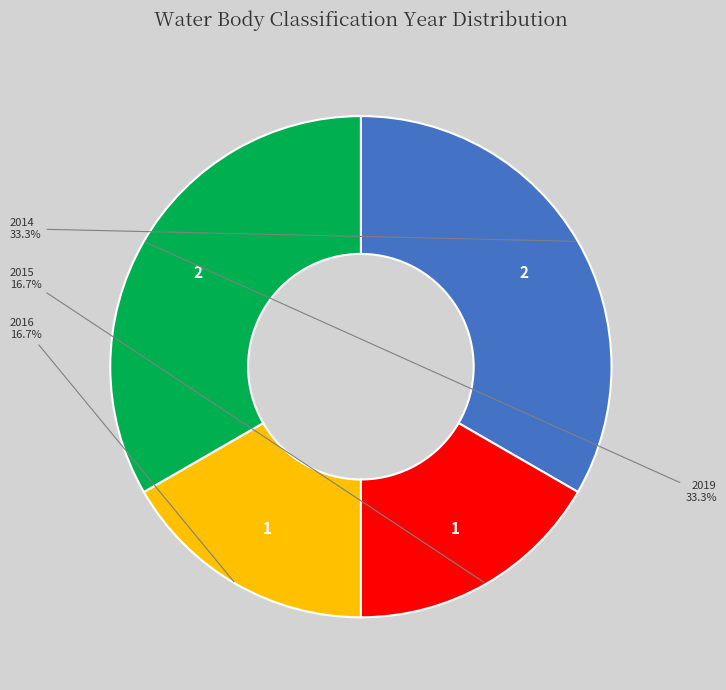

Does any single category account for the majority?

No